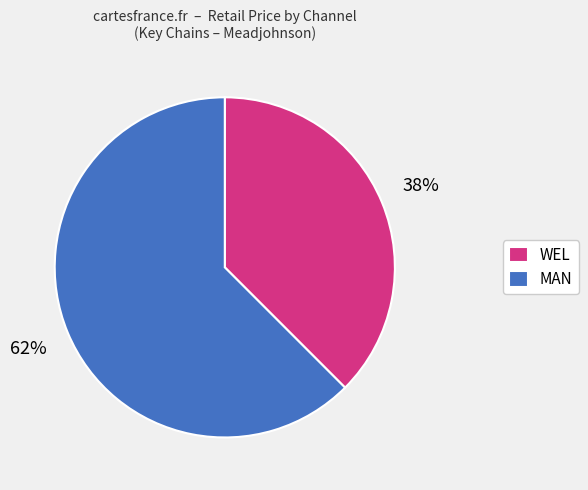

Is it true that MAN is 40% of the pie?

False